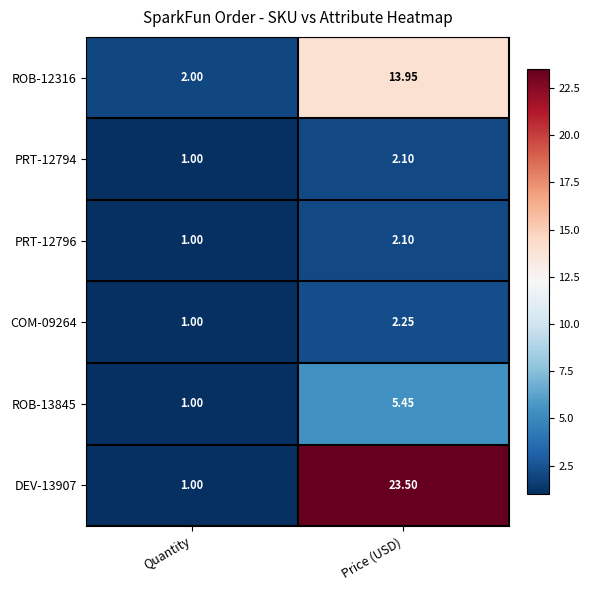

At which category is the sum across all series the highest?

Price (USD)